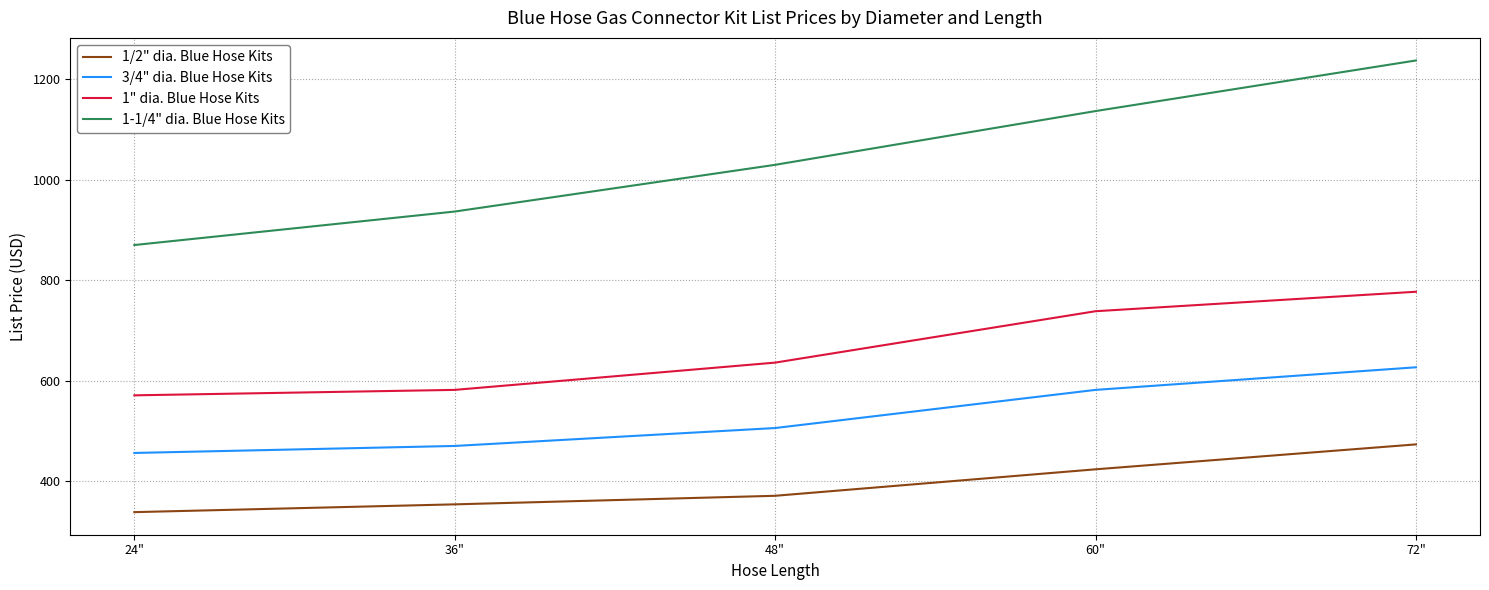

What is the difference between the second highest and minimum values in the 3/4" dia. Blue Hose Kits series?

125.6